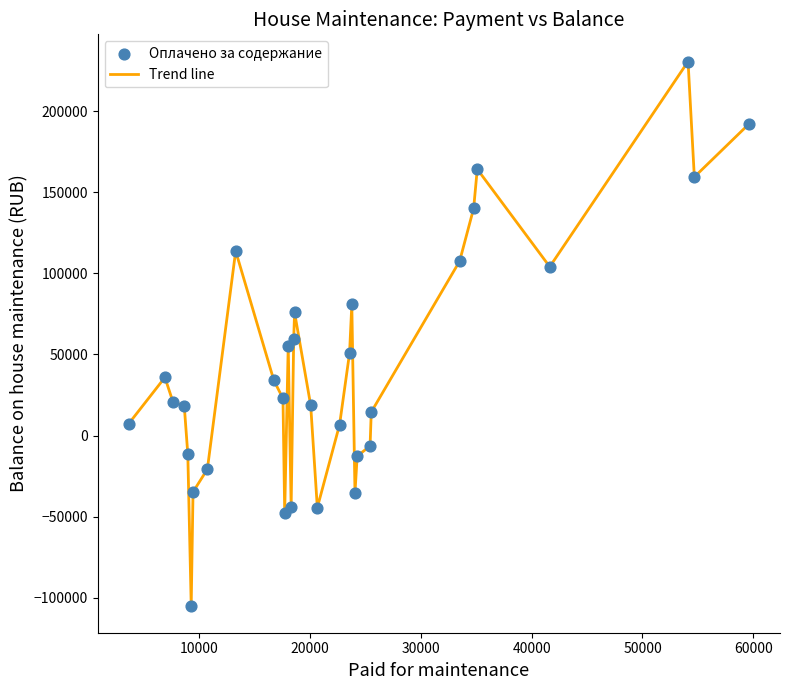

What is the difference between the maximum and minimum values?

335287